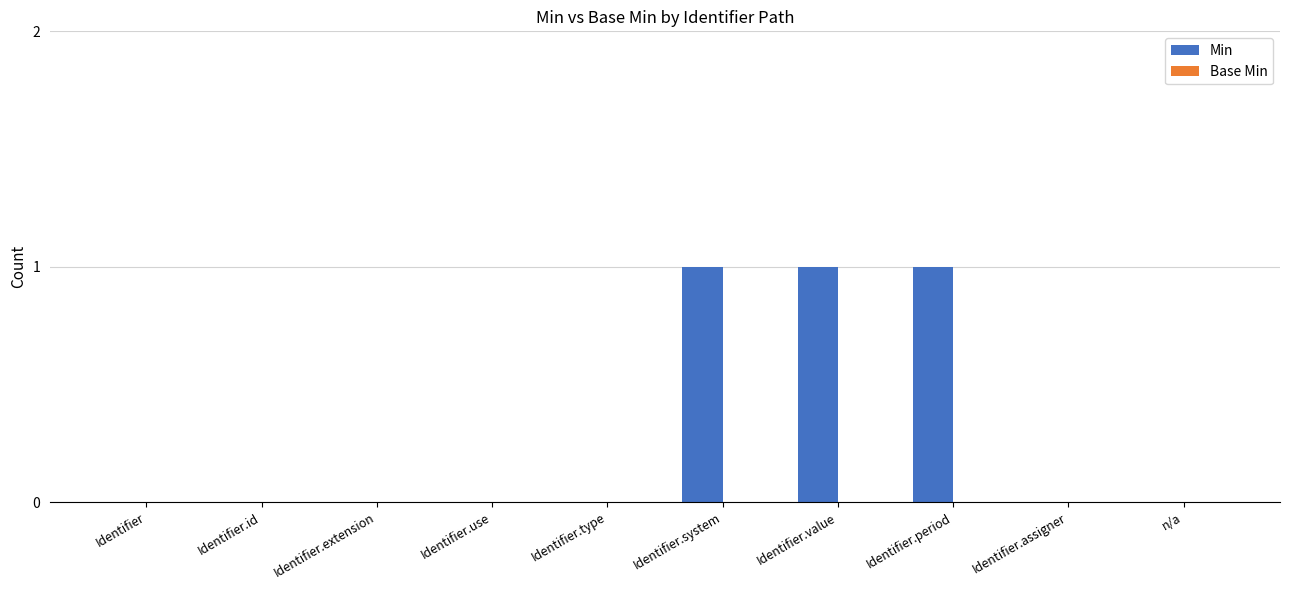

True or false: the data shows -1 at Identifier.

False